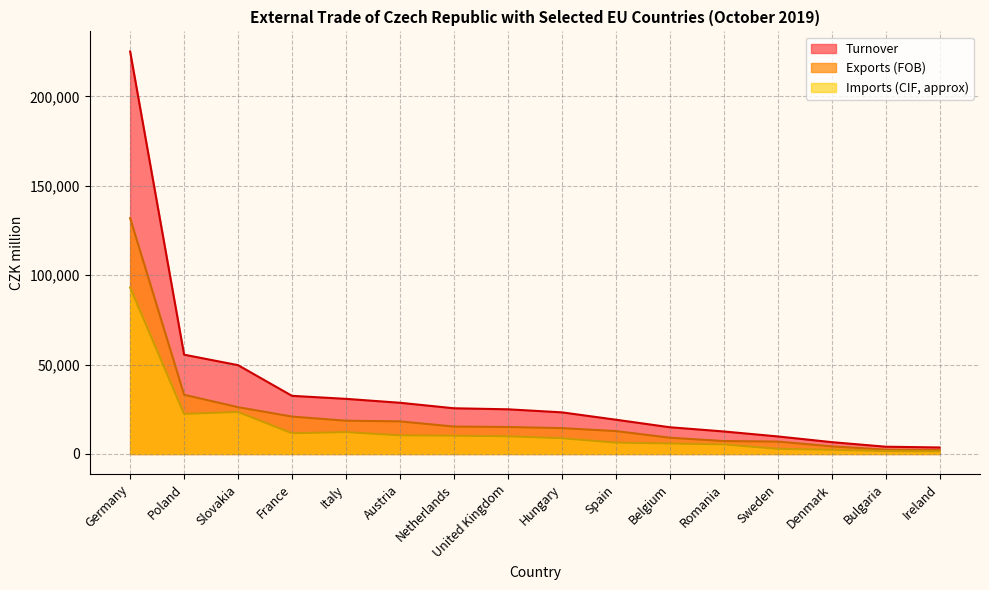

True or false: Share in % (Turnover) and Exports (FOB) intersect in this chart.

False